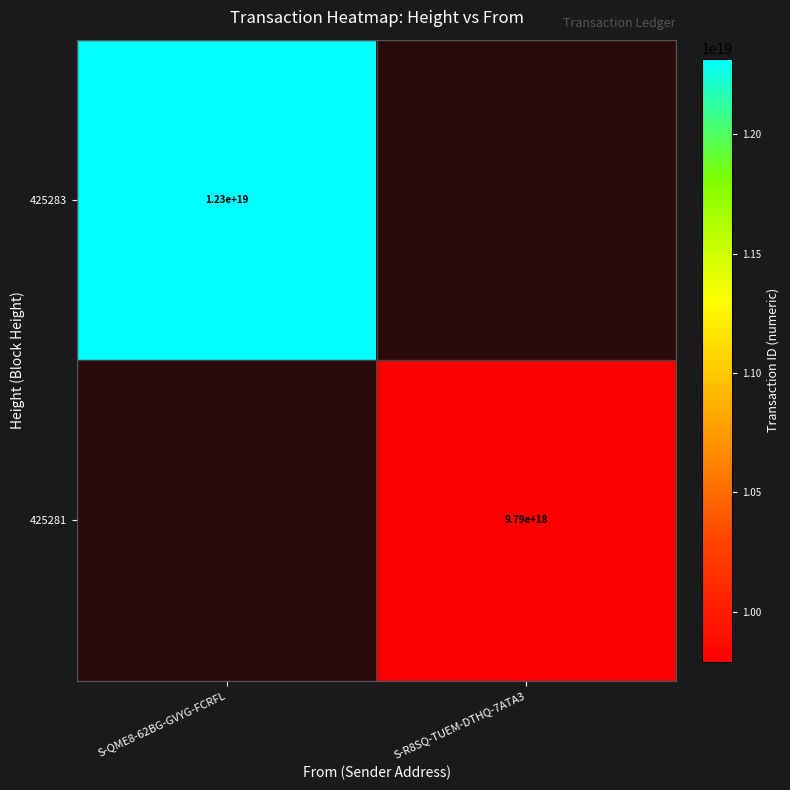

What is the total value across all series at S-QME8-62BG-GVYG-FCRFL?

12315532215916042240